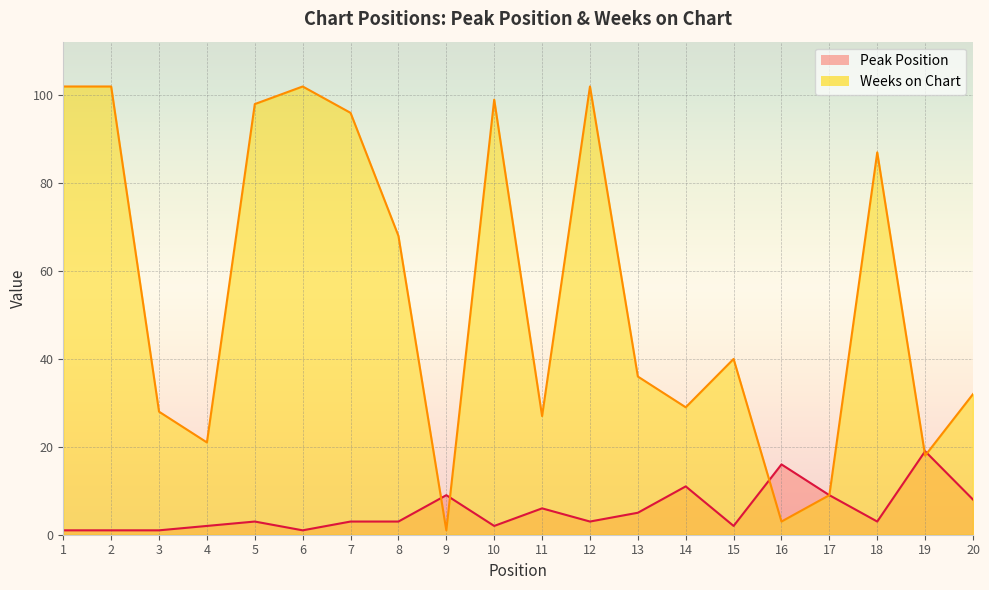

What are all the series names shown in the legend?

Peak Position, Weeks on Chart